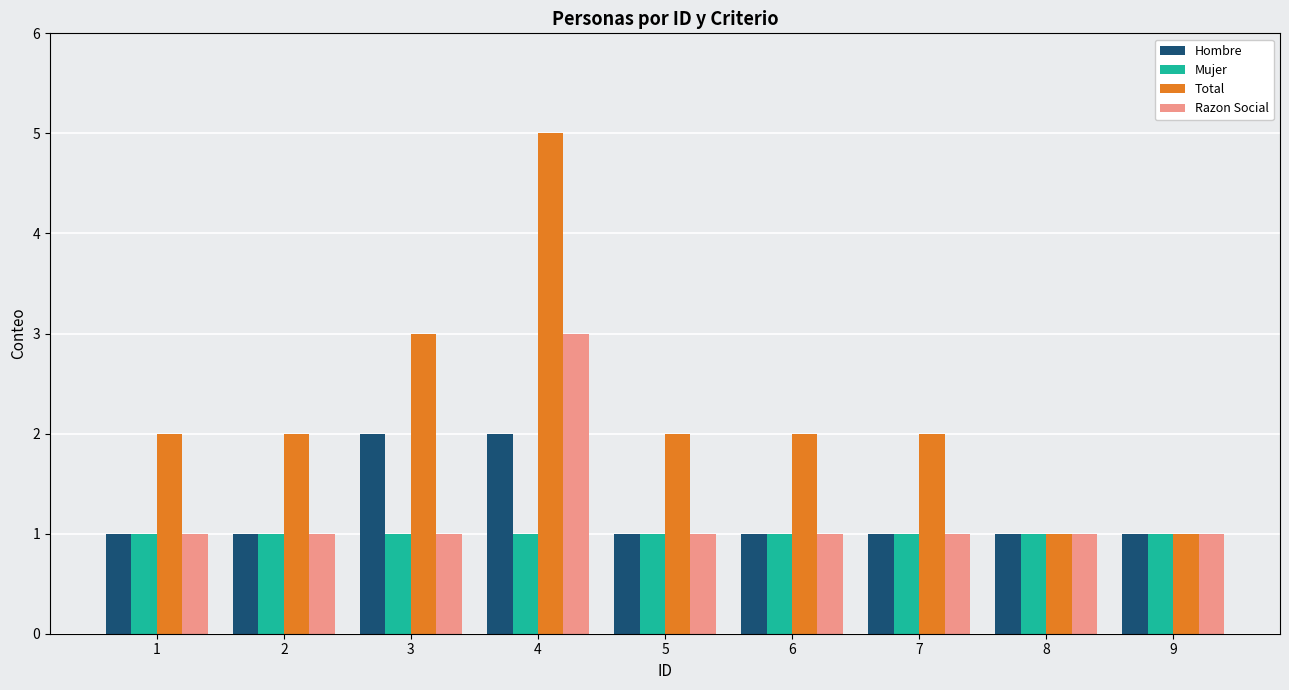

Reading right to left, what are all the values shown in this chart?

Hombre: 9=1	8=1	7=1	6=1	5=1	4=2	3=2	2=1	1=1
Mujer: 9=1	8=1	7=1	6=1	5=1	4=1	3=1	2=1	1=1
Total: 9=1	8=1	7=2	6=2	5=2	4=5	3=3	2=2	1=2
Razon Social: 9=1	8=1	7=1	6=1	5=1	4=3	3=1	2=1	1=1